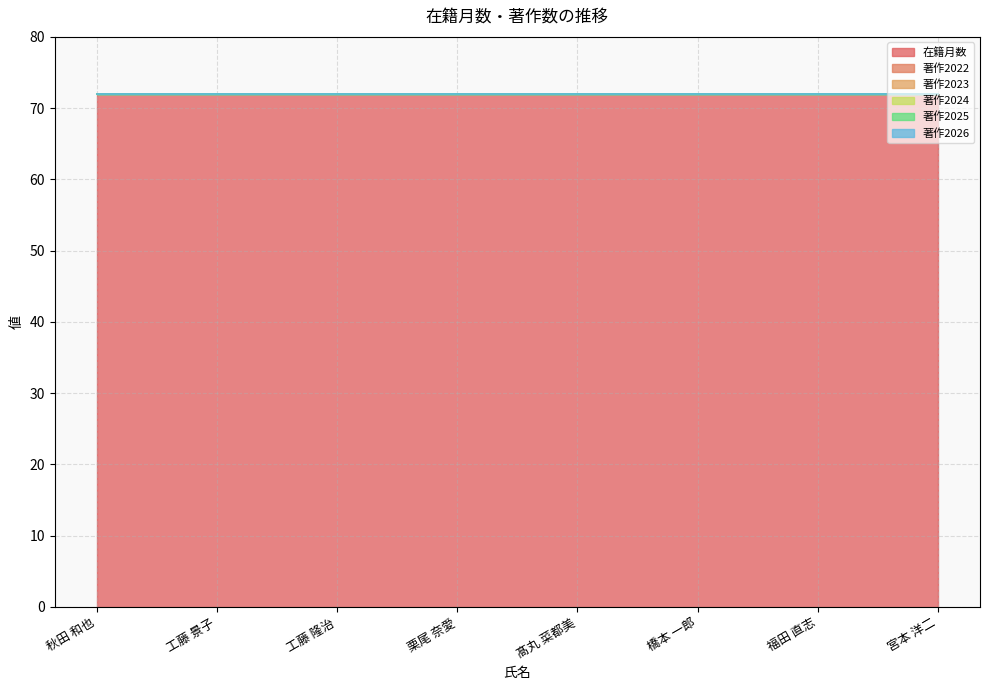

What is the total value across all series at 秋田 和也?

72